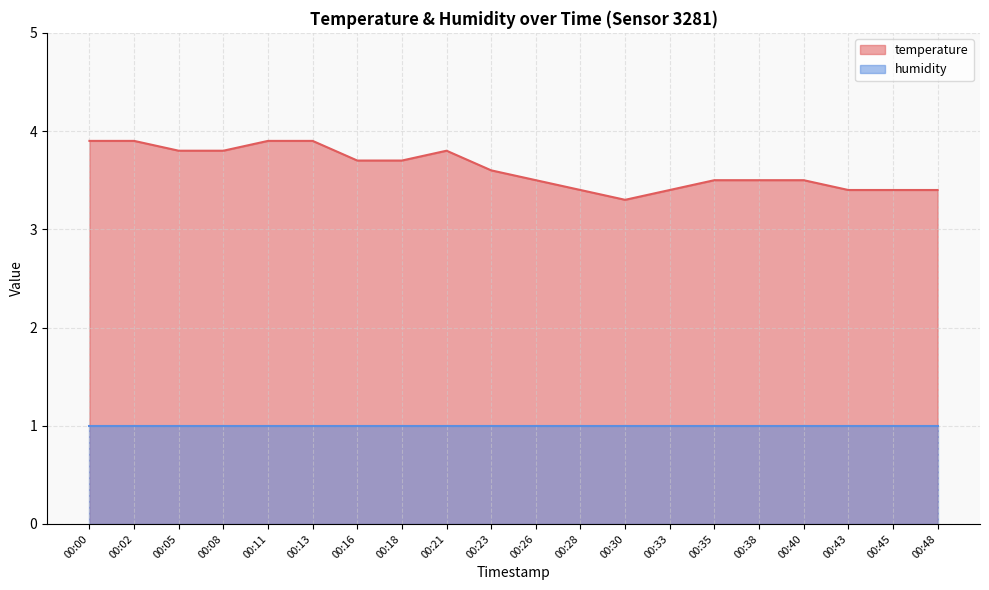

How many categories are shown in the chart?

20